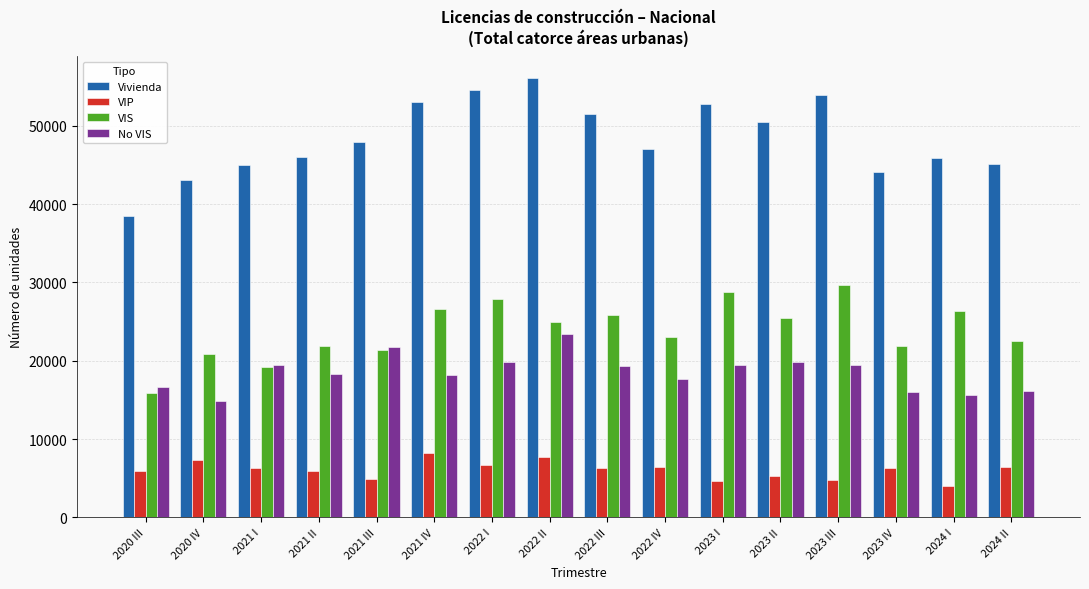

Is the value of Vivienda at 2020 III greater than the value of No VIS at 2023 IV?

Yes